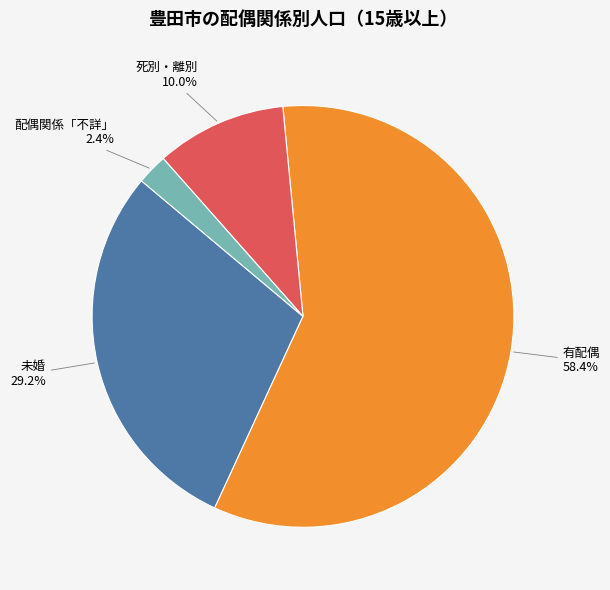

What percentage is the 未婚 slice, to the nearest percent?

29%